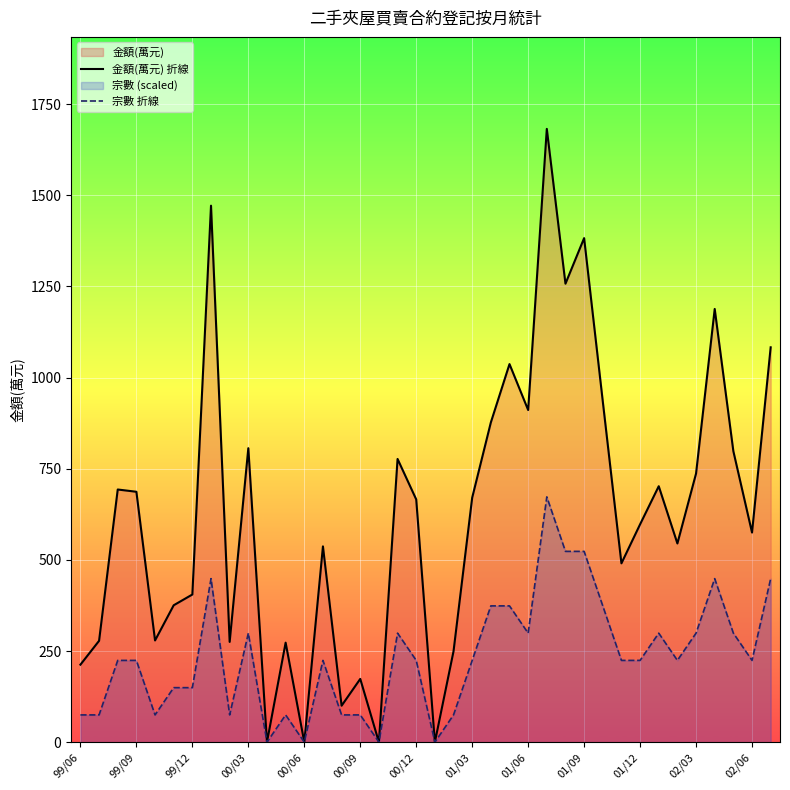

At 28, list the series in order from largest to smallest.

金額(萬元) 折線, 宗數 折線